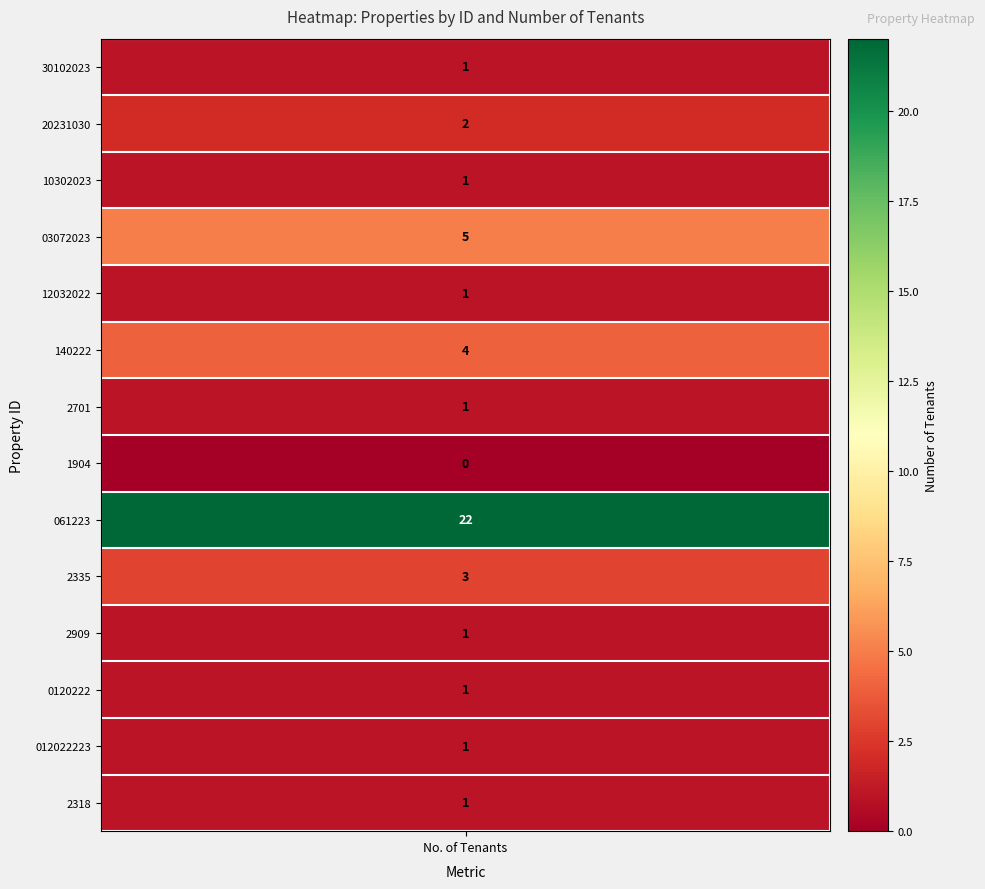

Reading left to right, what are all the values shown in this chart?

0=1	1=2	2=1	3=5	4=1	5=4	6=1	7=0	8=22	9=3	10=1	11=1	12=1	13=1